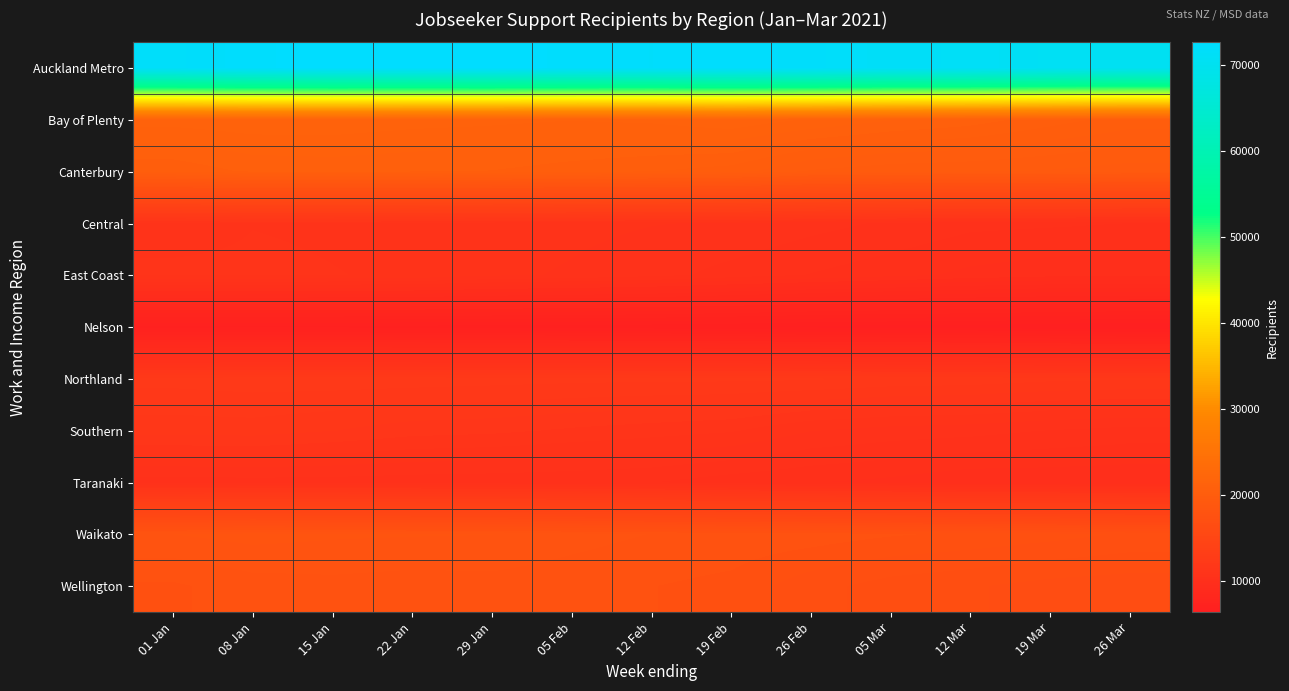

Which category has the highest value across all series?

29 Jan